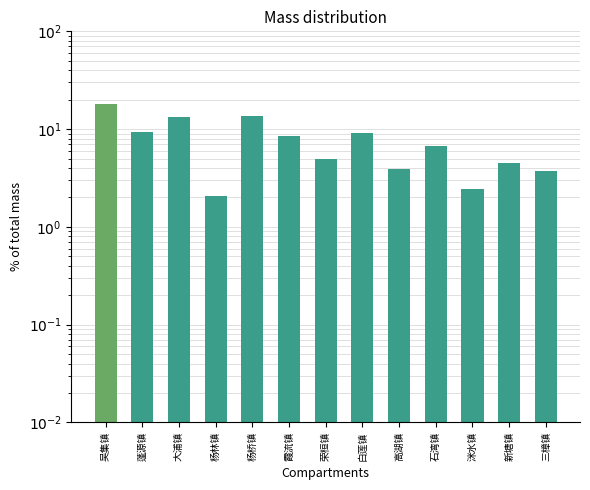

Is it true that the value at 霞流镇 is 8.5?

True